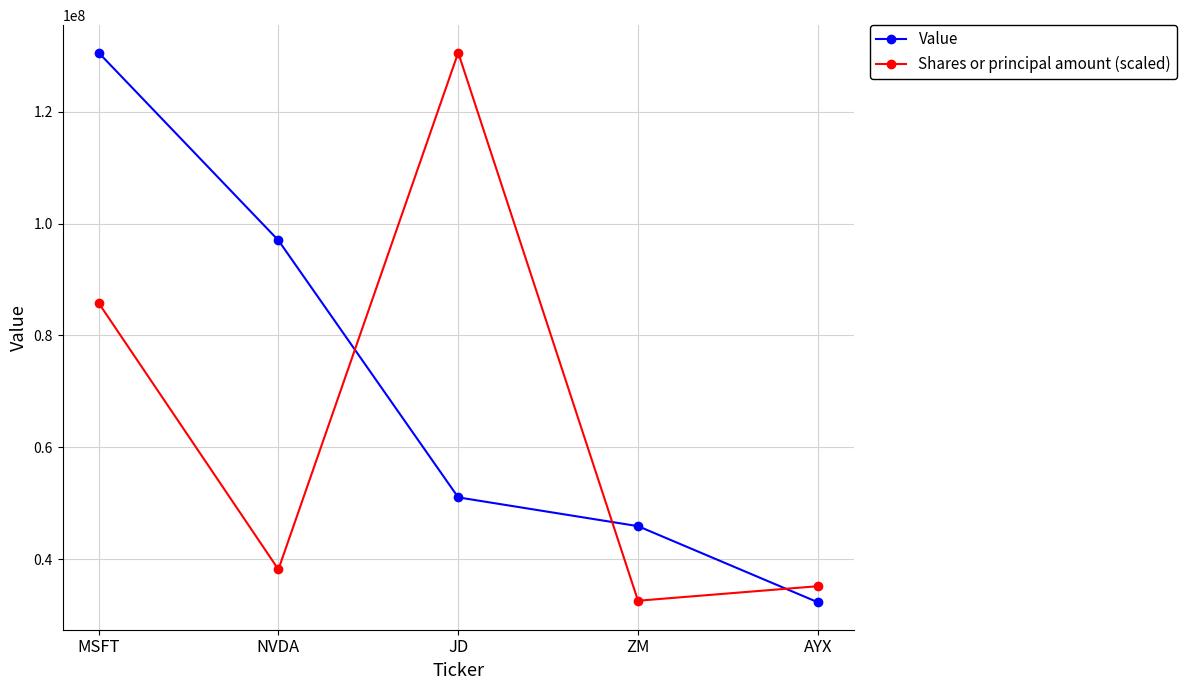

How many intersections are there between Shares or principal amount (scaled) and Value?

3